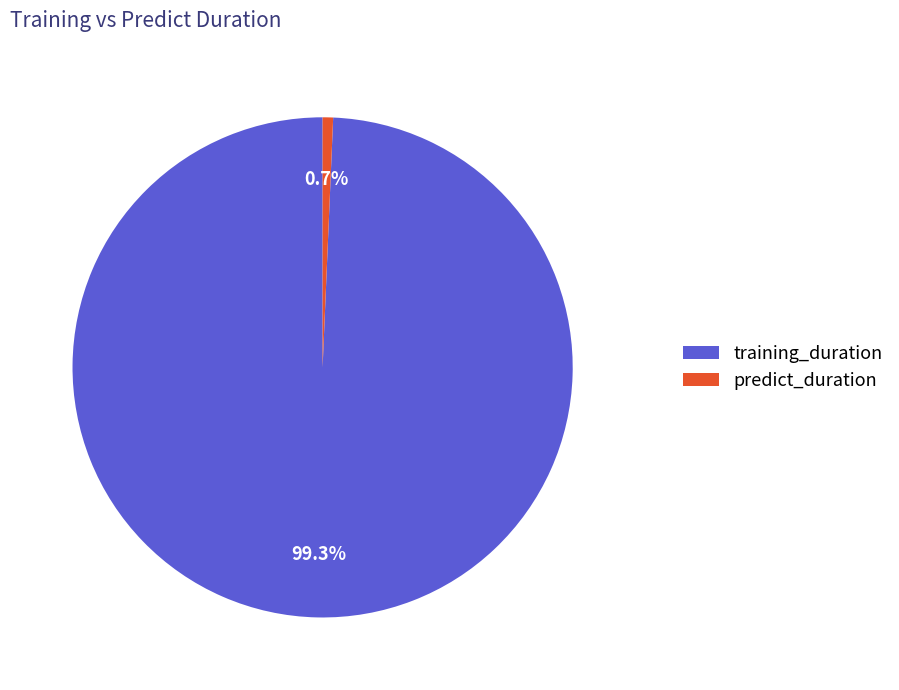

How many slices are in this pie chart?

2